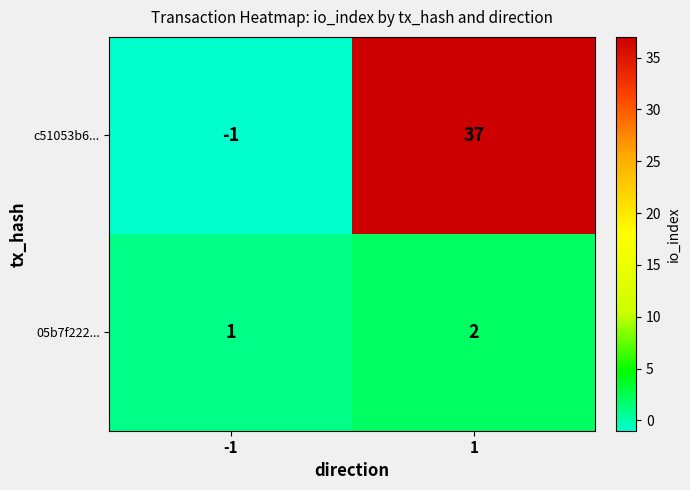

Rank the series by their maximum value, from lowest to highest.

05b7f222..., c51053b6...